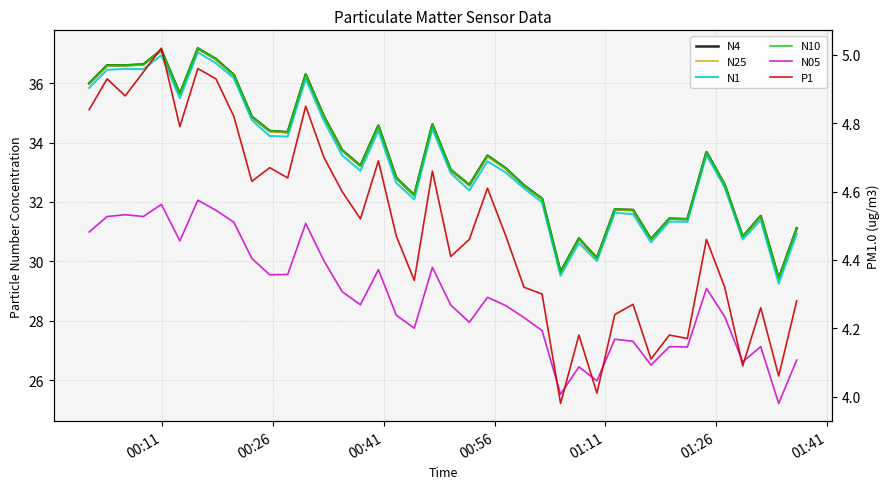

How many data points in N4 are less than 33?

18